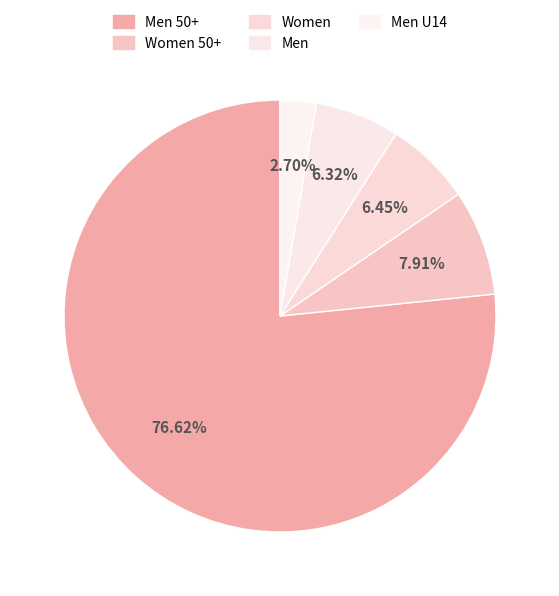

Which slice is the largest?

Men 50+